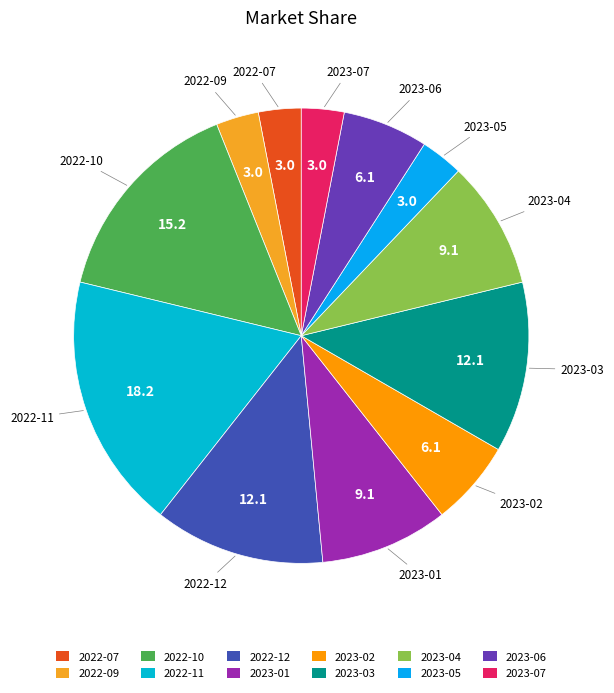

Combined, do 2023-04 and 2022-12 account for over 50%?

No